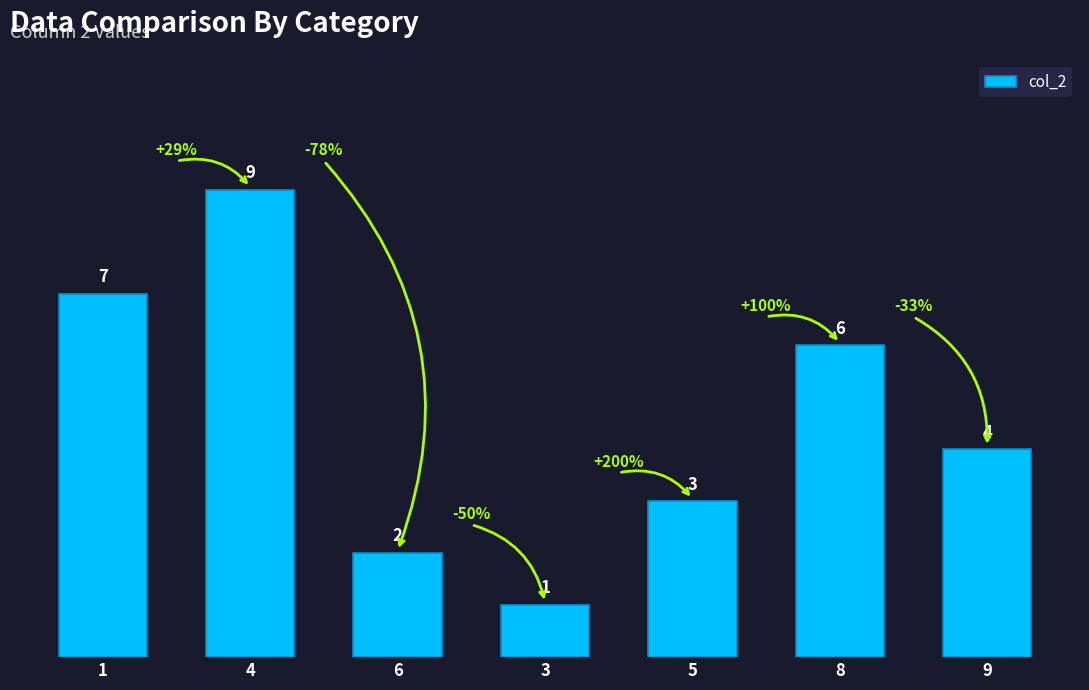

List the labels in order of value, smallest first.

3, 6, 5, 9, 8, 1, 4